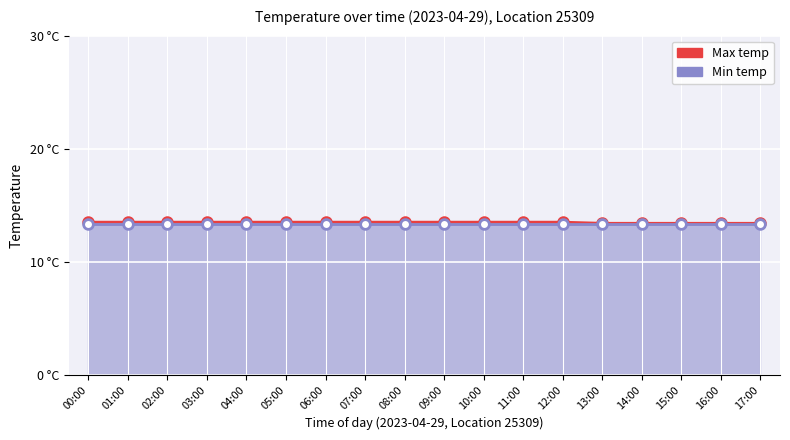

What is the label of the 10th point from the left?

09:00